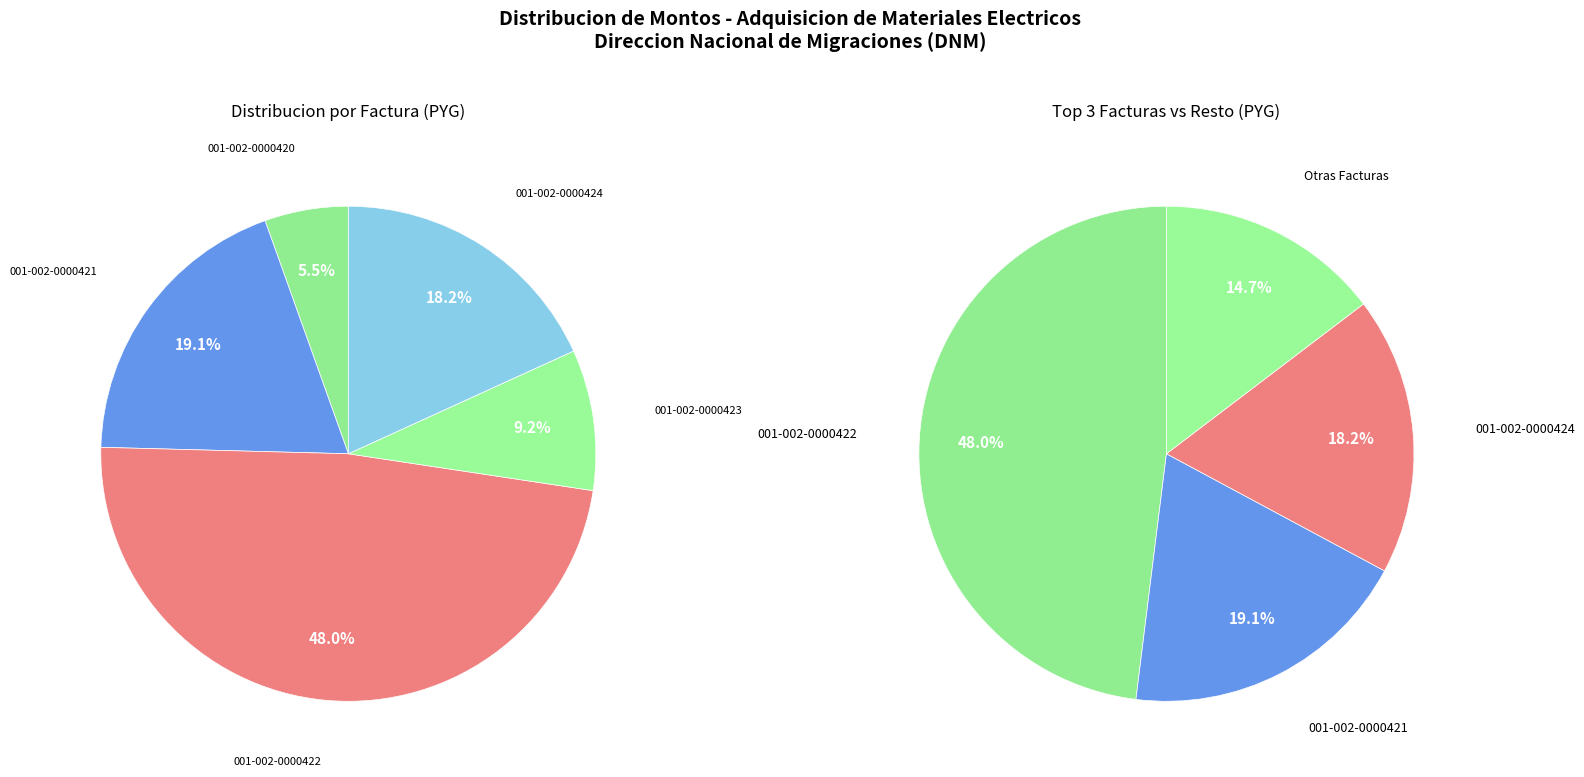

Combined, do 001-002-0000421 and 001-002-0000423 account for over 50%?

No